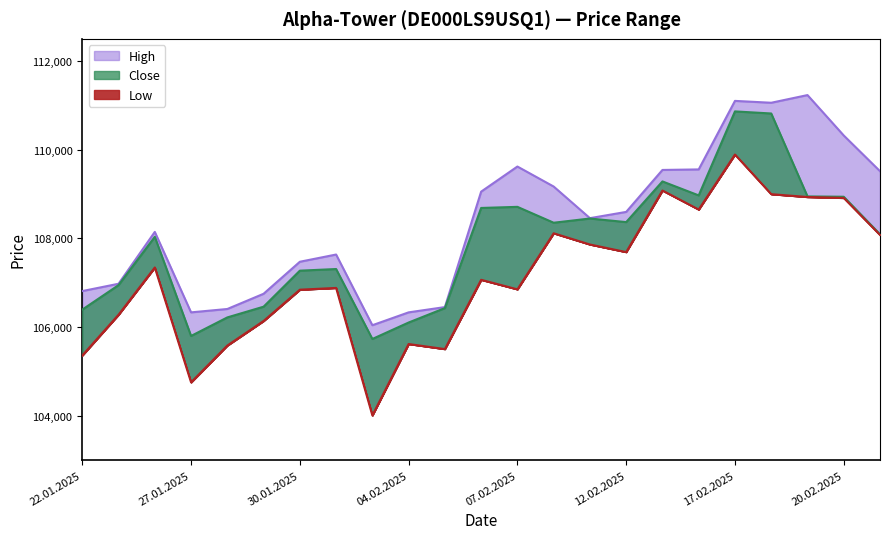

What are all the series names shown in the legend?

High, Close, Low